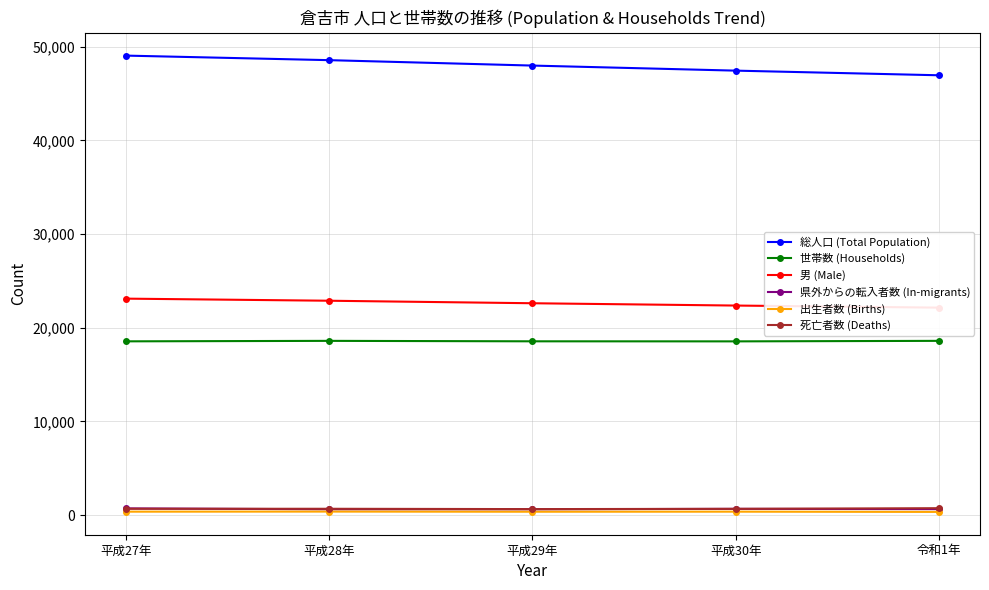

Which series has the largest total across all categories?

総人口 (Total Population)